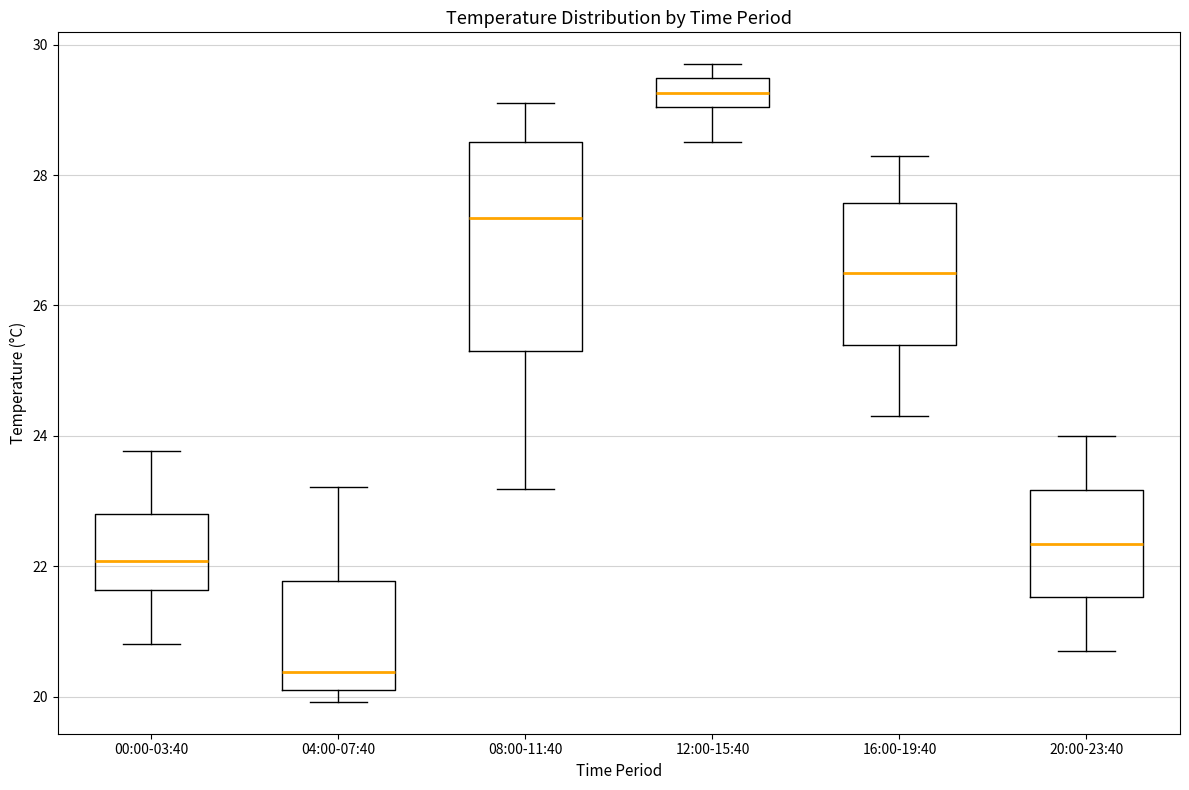

Reading left to right, transcribe this box plot: for each box, give where its median line is, the range the box spans, and where its two whiskers end, as read against the y-axis. The values are not printed on the chart, so give them approximately, as read against the axis.

00:00-03:40: median 22.0, box 21.6 to 22.8, whiskers 20.8 to 23.8
04:00-07:40: median 20.4, box 20.0 to 21.8, whiskers 20.0 (just below the box's lower edge) to 23.2
08:00-11:40: median 27.4, box 25.2 to 28.6, whiskers 23.2 to 29.2
12:00-15:40: median 29.2, box 29.0 to 29.4, whiskers 28.6 to 29.8
16:00-19:40: median 26.6, box 25.4 to 27.6, whiskers 24.4 to 28.4
20:00-23:40: median 22.4, box 21.6 to 23.2, whiskers 20.8 to 24.0